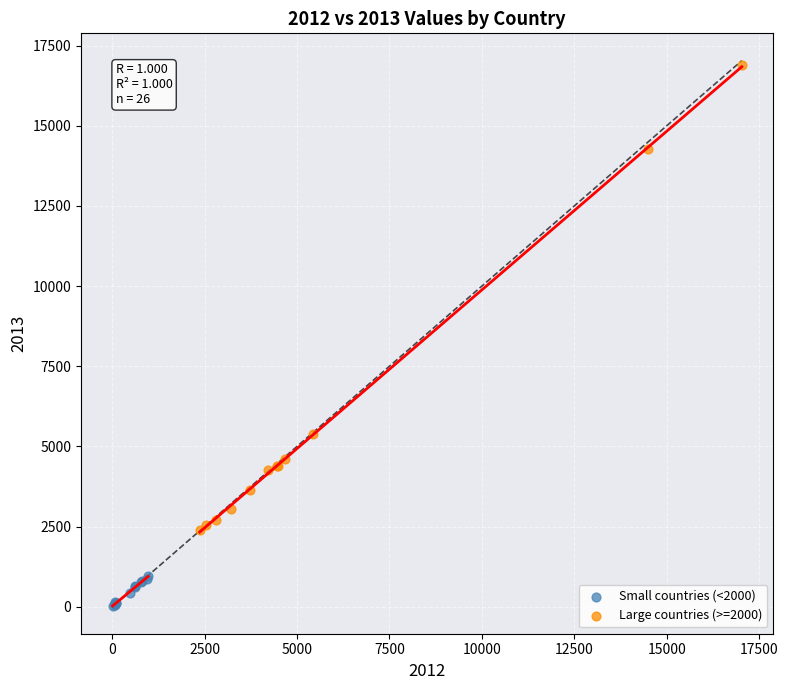

Which series contains the highest Y value?

Large countries (>=2000)